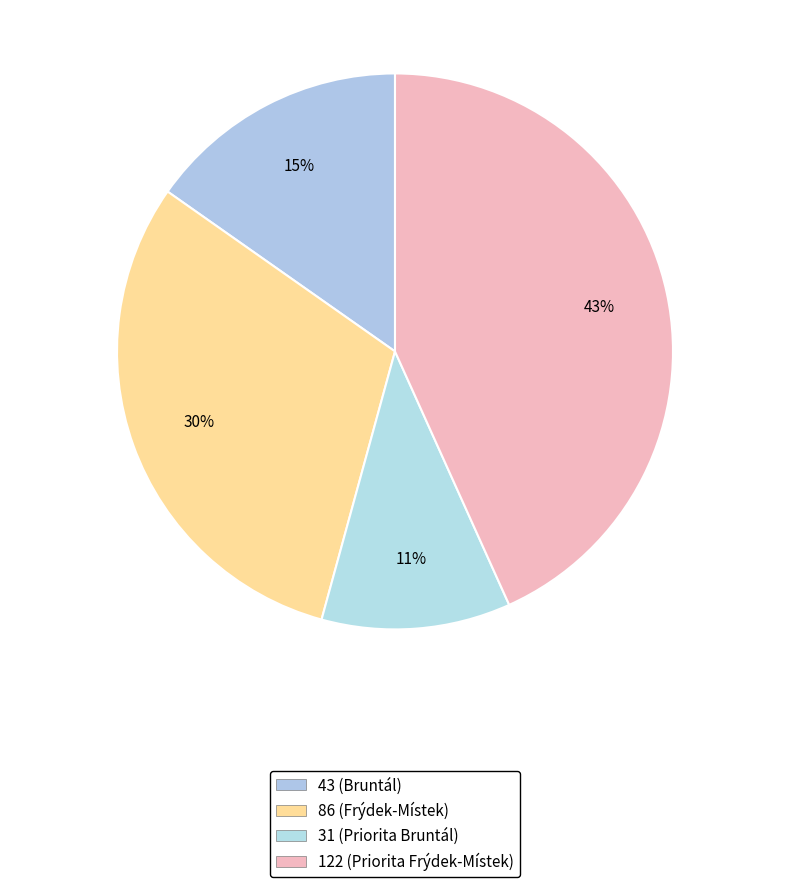

Does any single category account for the majority?

No